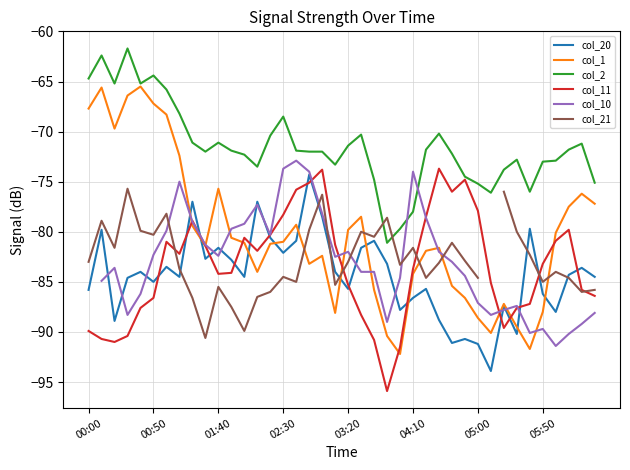

Is it true that col_20 equals -119.2 at 04:10?

False